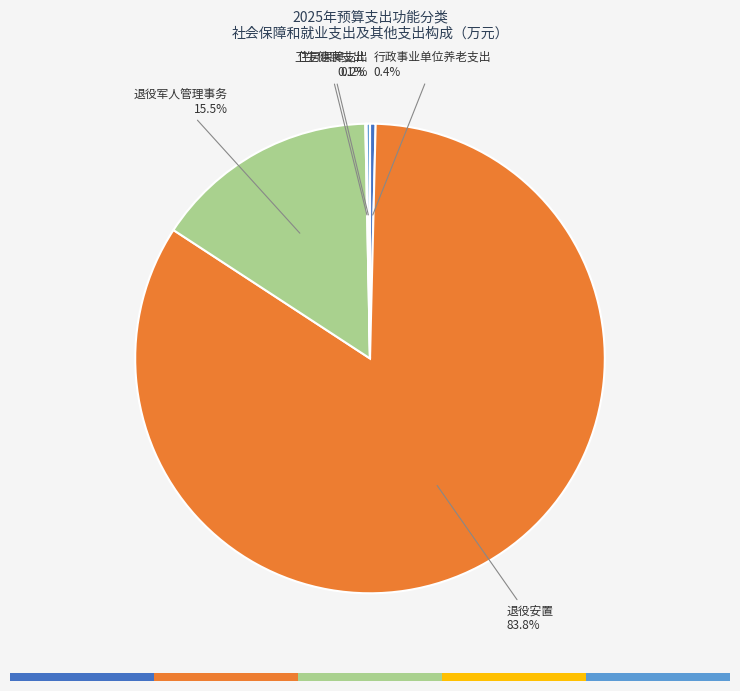

What is the change in value from 卫生健康支出 to 住房保障支出?

+88.6